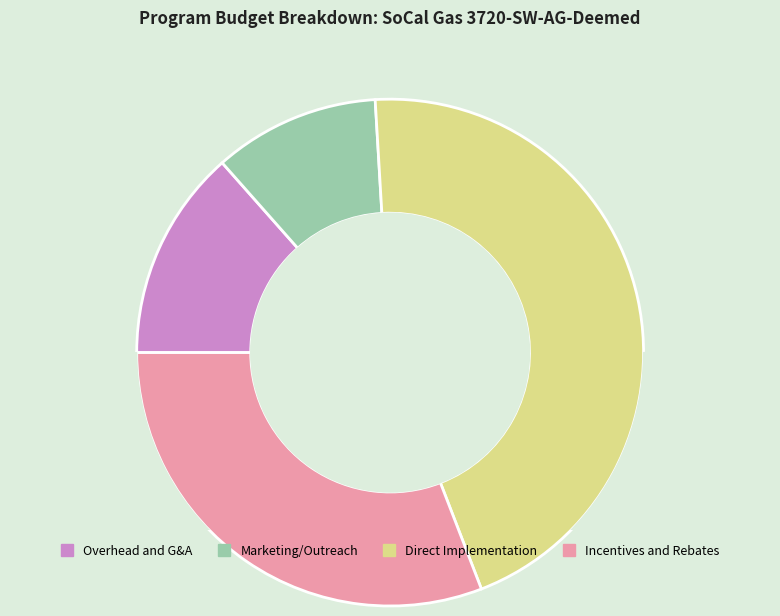

What percentage is NOT represented by Marketing/Outreach?

89.4%